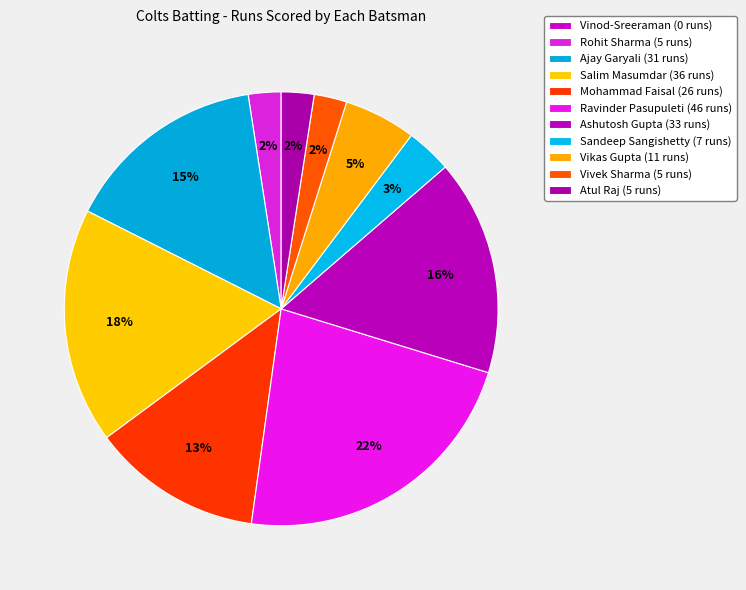

What percentage is the Mohammad Faisal slice, to the nearest percent?

13%